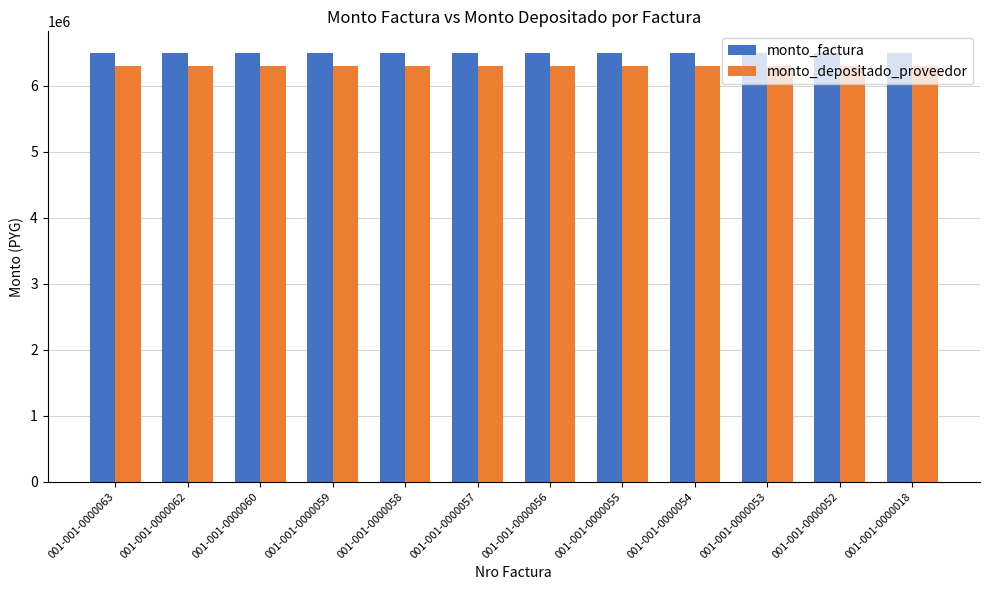

What are all the series names shown in the legend?

monto_factura, monto_depositado_proveedor